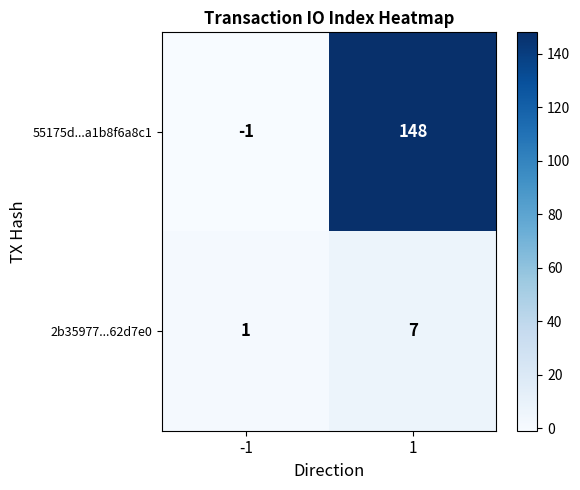

Is it true that 2b35977...62d7e0 equals 7 at 1?

True